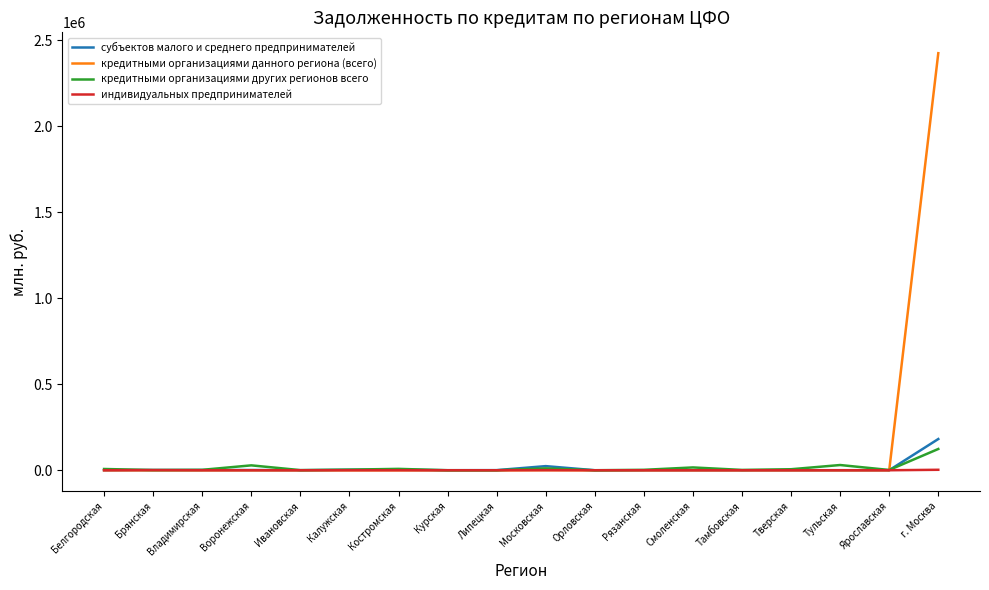

Which series has the widest spread of values?

кредитными организациями данного региона (всего)